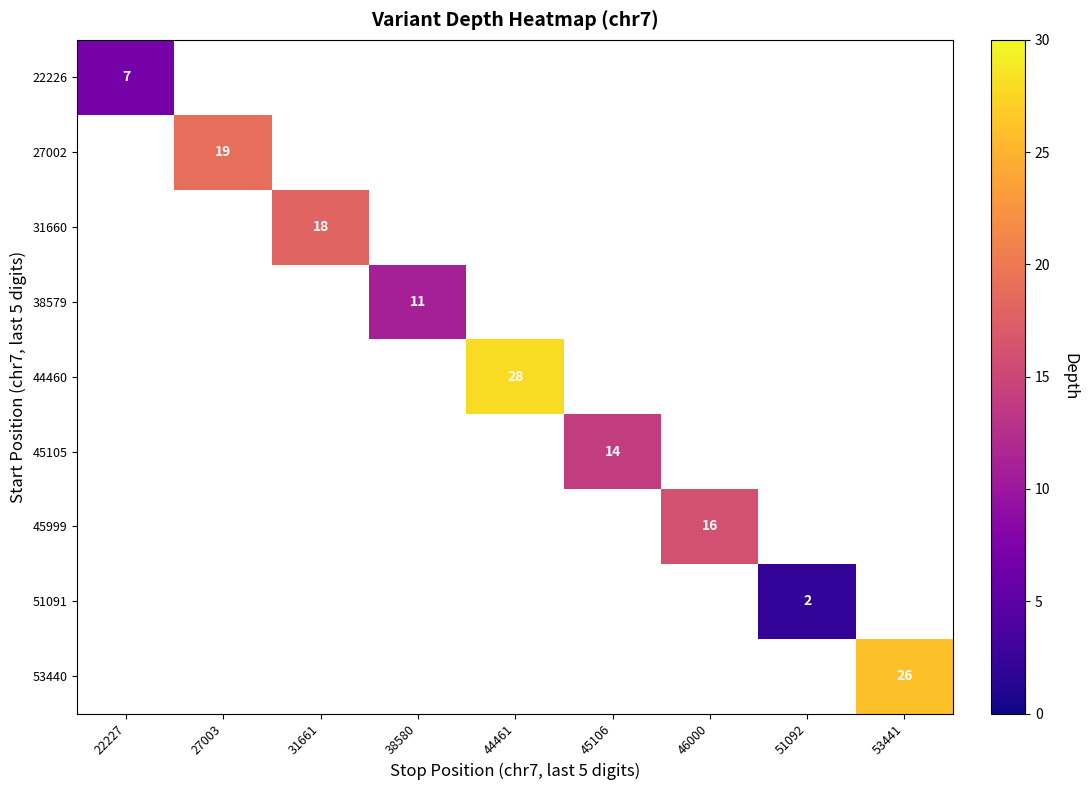

Which has a higher value, 22227 or 45106?

45106